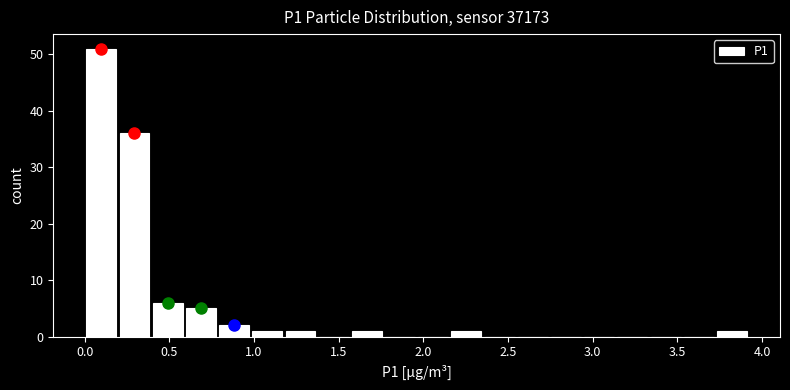

Around what value on the x-axis is the tallest bar? Give the approximate position of its centre, as read against the axis.

0.10